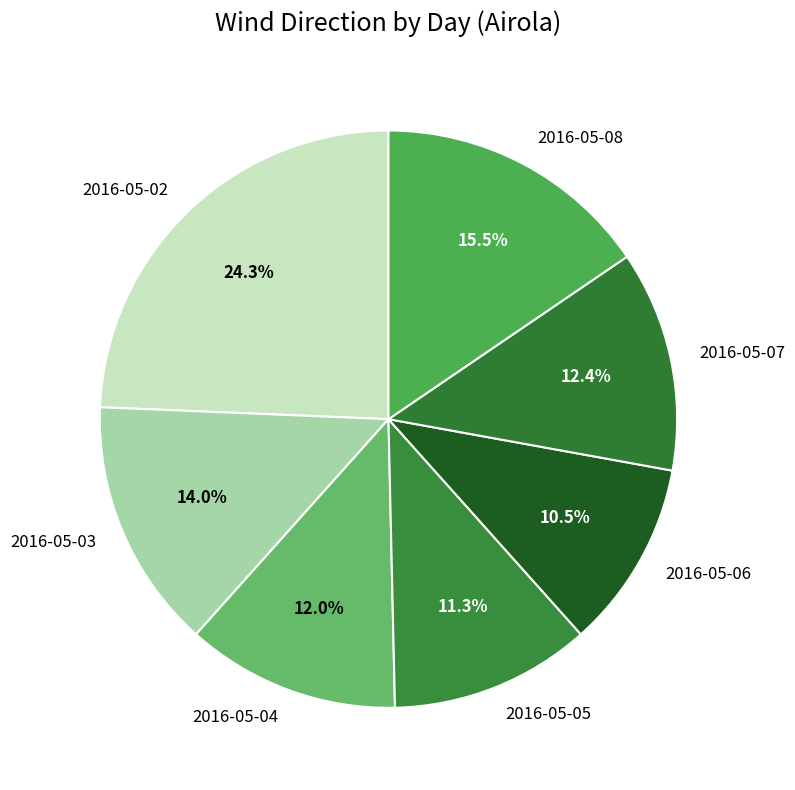

Is it true that 2016-05-02 is 24% of the pie?

True